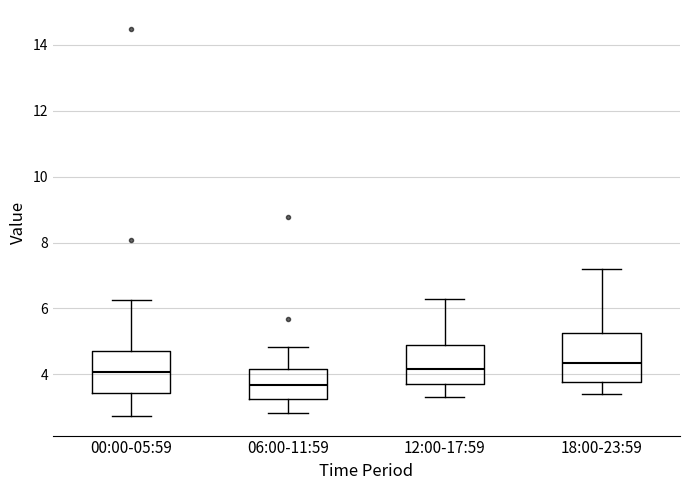

Reading left to right, read every box against the y-axis: the position of its median line, the range the box covers, and the ends of its whiskers. The values are not printed on the chart, so give them approximately, as read against the axis.

00:00-05:59: median 4.0, box 3.4 to 4.8, whiskers 2.8 to 6.2
06:00-11:59: median 3.6, box 3.2 to 4.2, whiskers 2.8 to 4.8
12:00-17:59: median 4.2, box 3.8 to 5.0, whiskers 3.4 to 6.4
18:00-23:59: median 4.4, box 3.8 to 5.2, whiskers 3.4 to 7.2